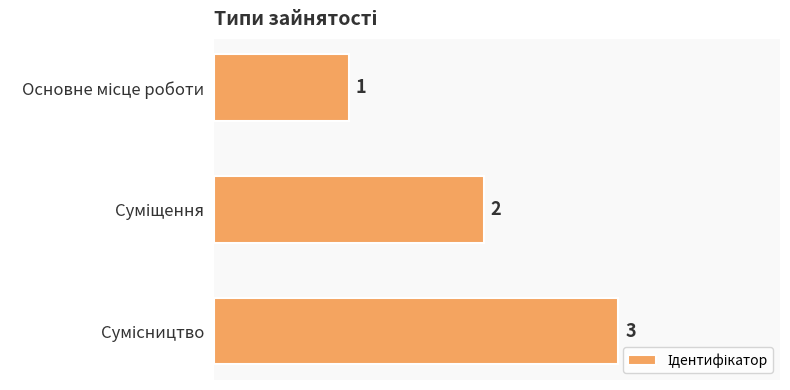

What is the sum of all values?

6